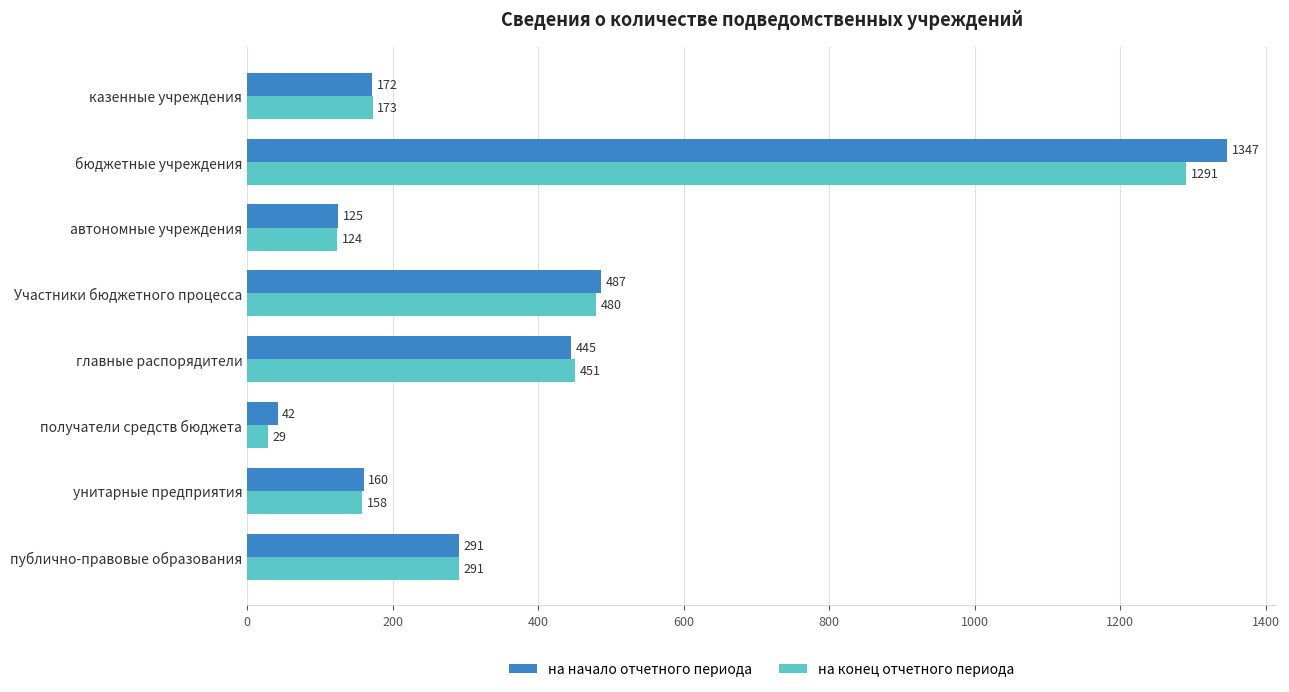

Rank the series by their average value, from lowest to highest.

на конец отчетного периода, на начало отчетного периода